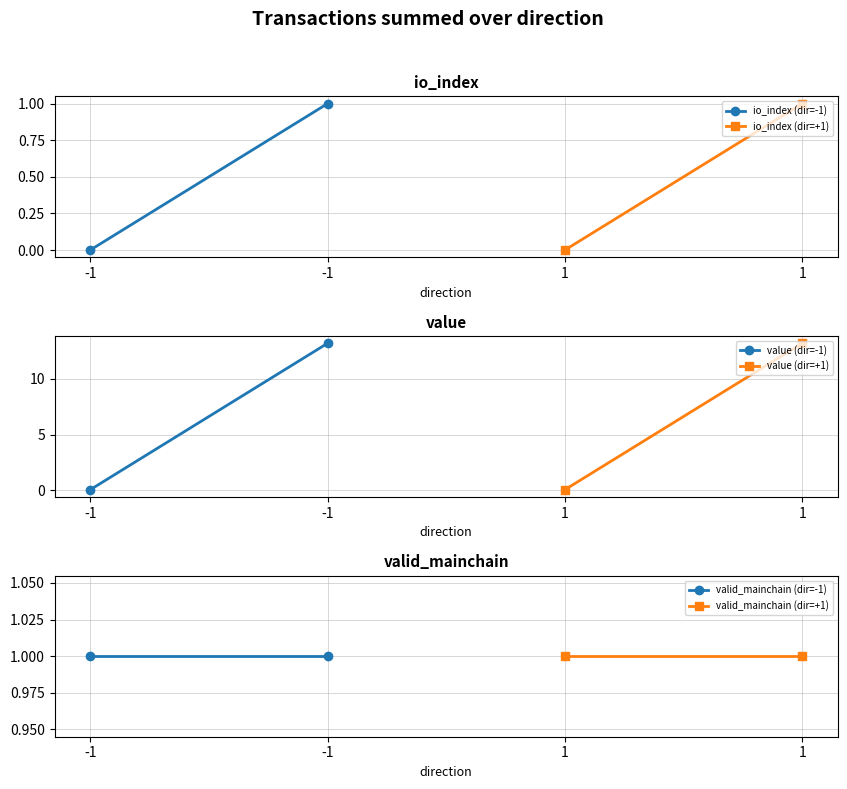

Is the value of io_index (dir=-1) at -1 greater than the value of value (dir=+1) at -1?

No